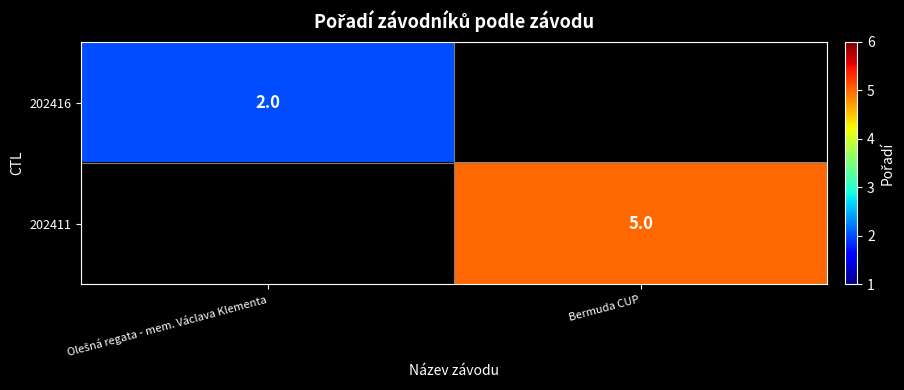

The 202411 series shows 5 at Bermuda CUP. True or false?

True